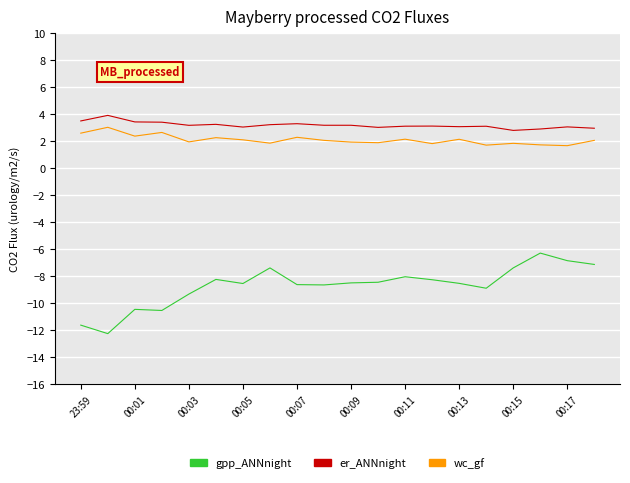

Which series has the widest spread of values?

gpp_ANNnight